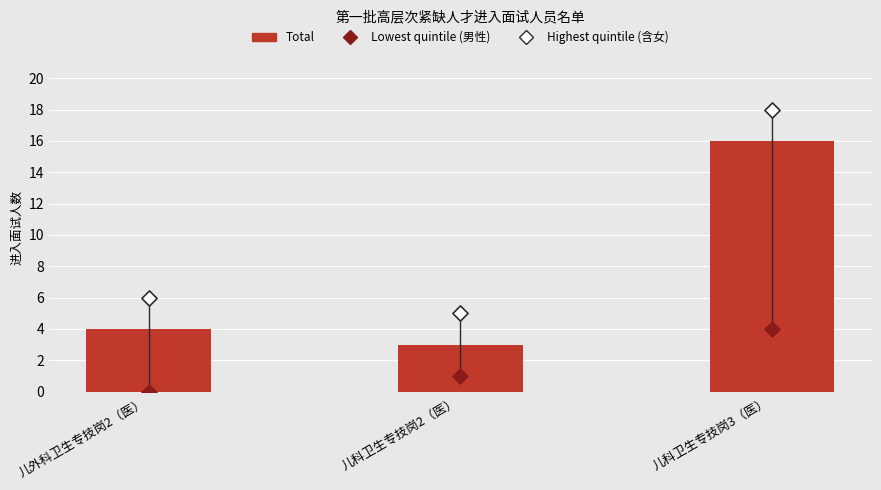

Which series reaches the minimum Y coordinate?

Lowest quintile (男)